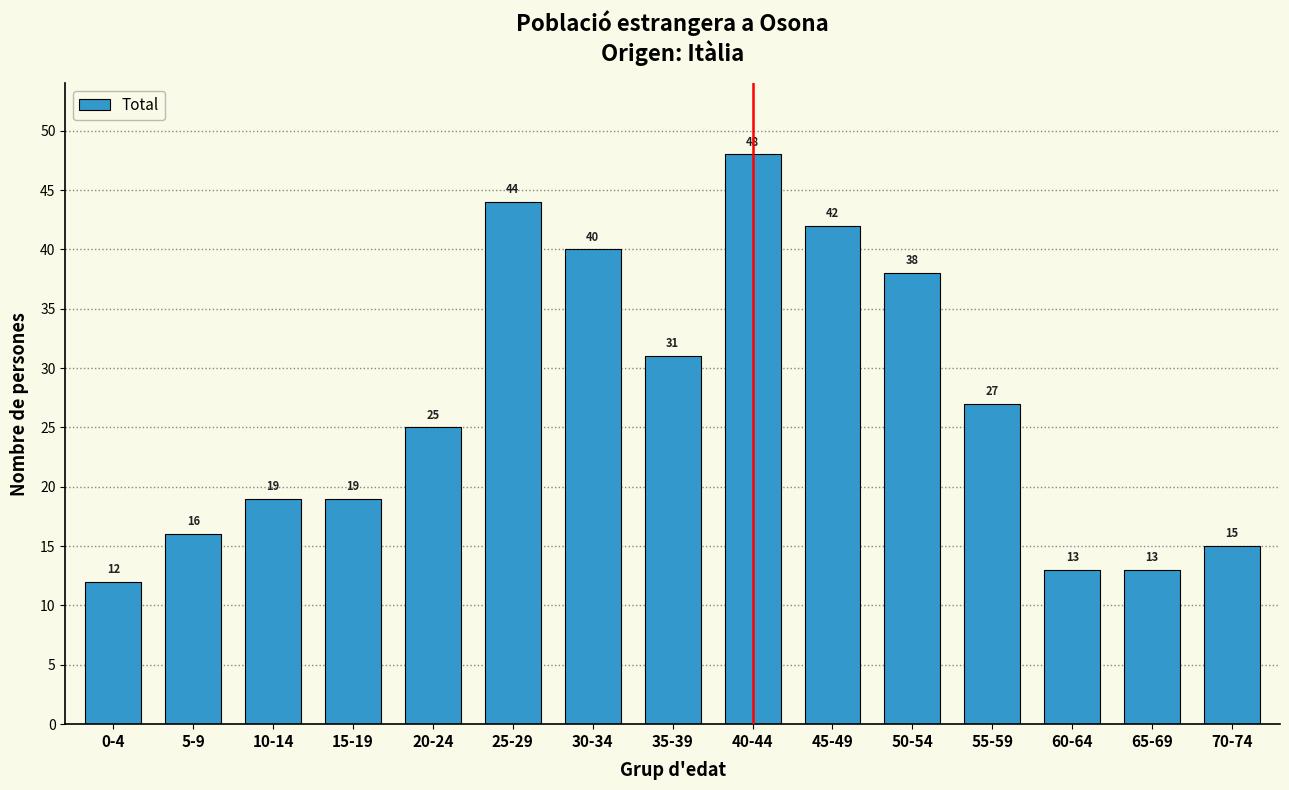

Reading right to left, list all the values displayed in this chart.

70-74=15	65-69=13	60-64=13	55-59=27	50-54=38	45-49=42	40-44=48	35-39=31	30-34=40	25-29=44	20-24=25	15-19=19	10-14=19	5-9=16	0-4=12